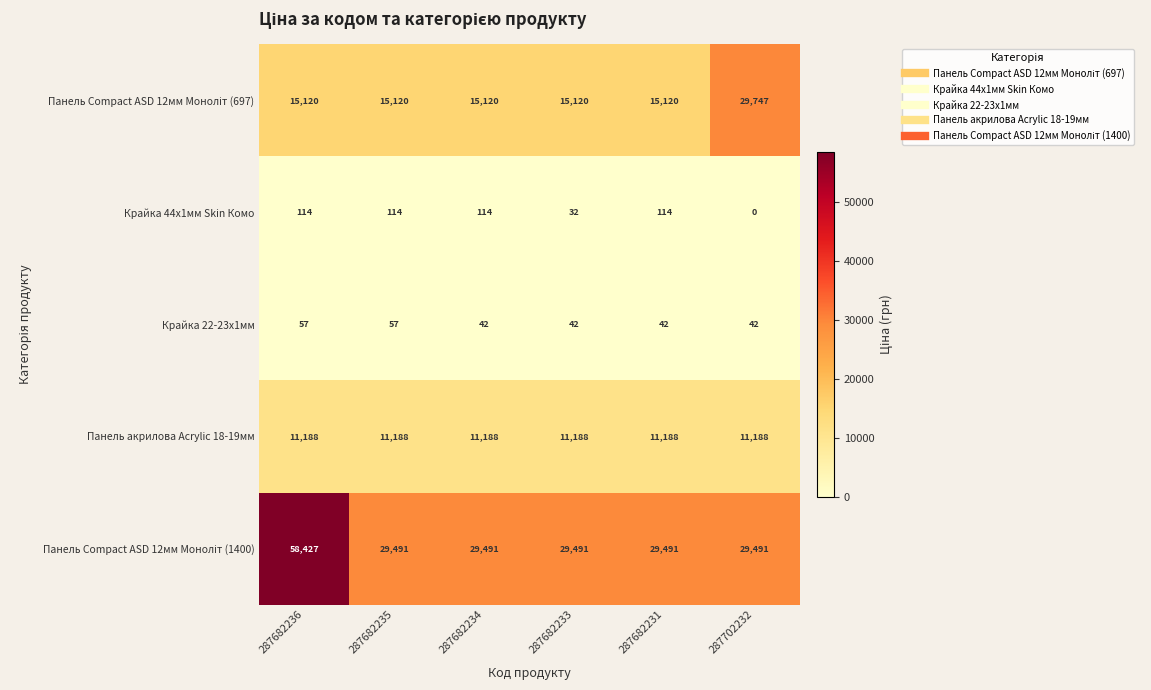

What is the sum of the Крайка 44x1мм Skin Комо values at 287682231 and 287702232?

114